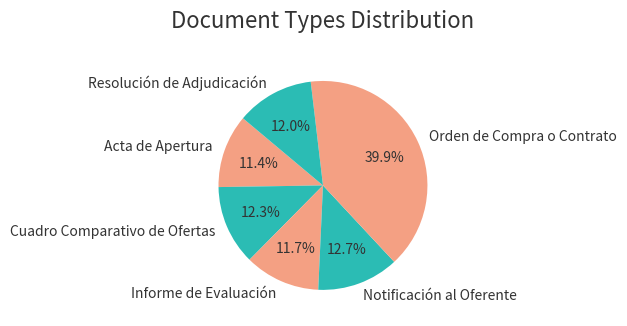

Between Orden de Compra o Contrato and Resolución de Adjudicación, which is larger?

Orden de Compra o Contrato